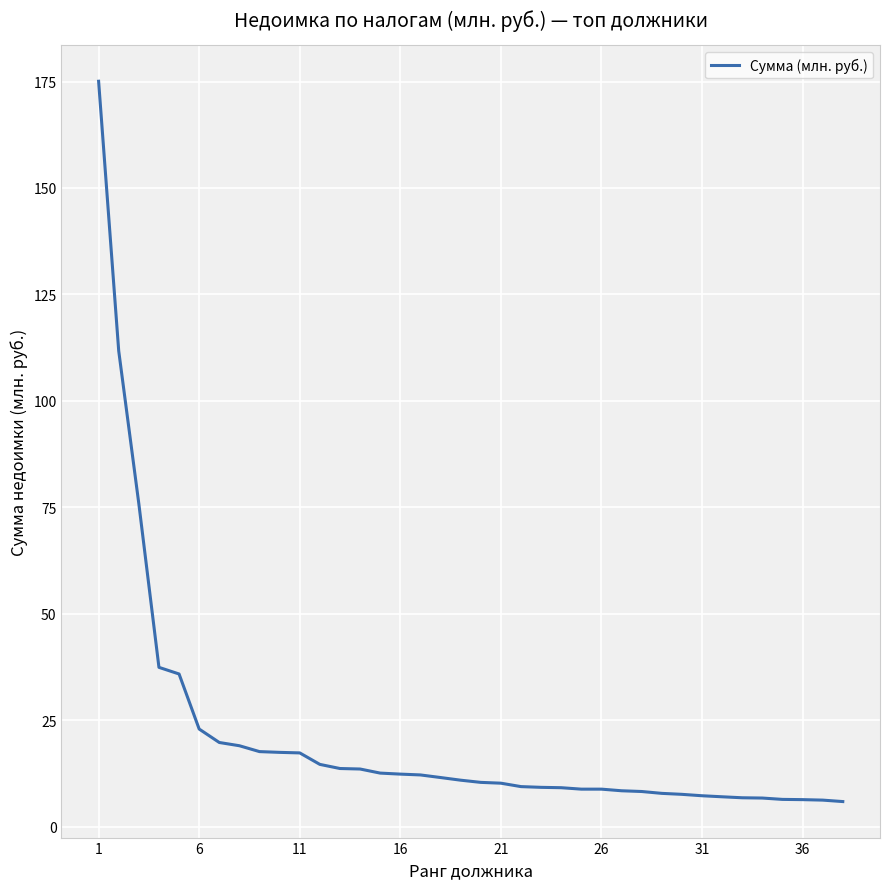

What is the minimum value shown in the chart?

5.9